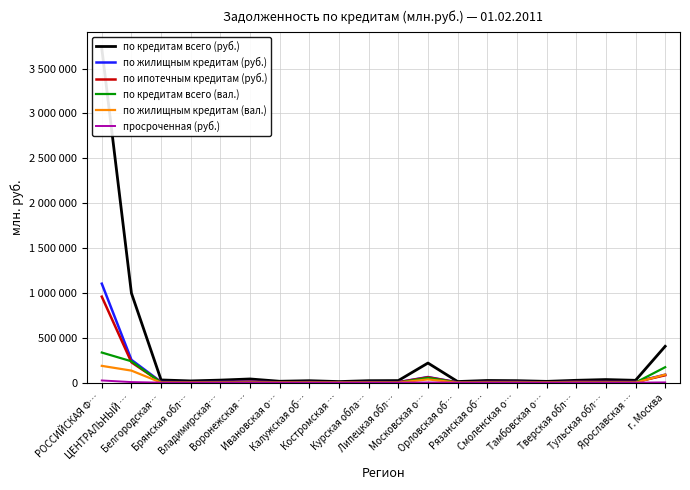

Count the number of data series in this chart.

6